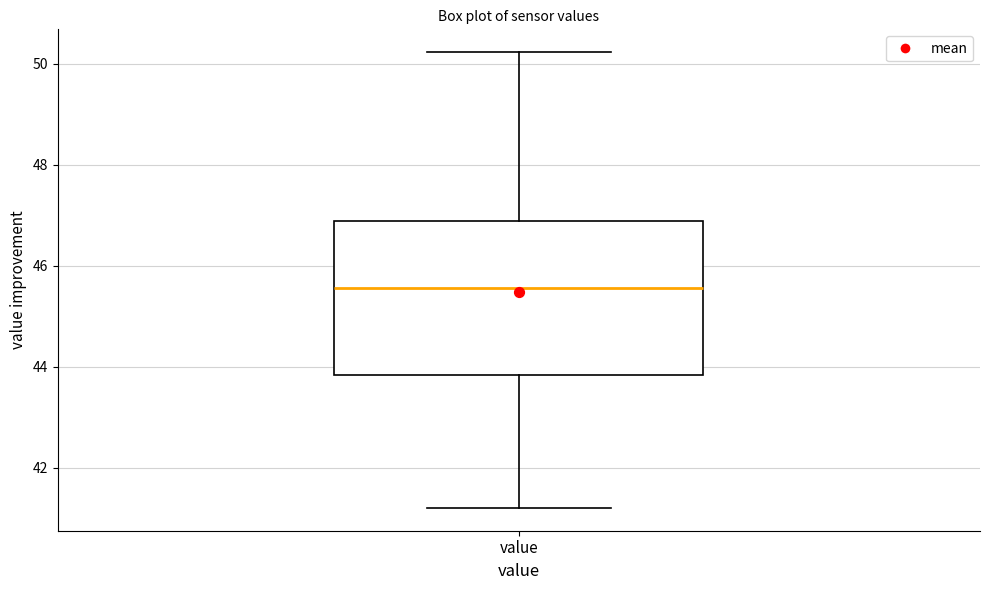

Where is the upper edge of the box for value on the y-axis? The values are not printed on the chart, so give them approximately, as read against the axis.

46.8